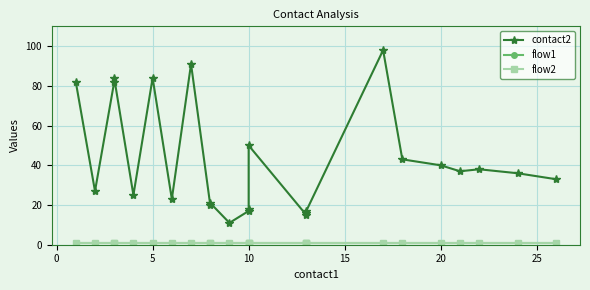

What is the maximum value shown in the chart?

98